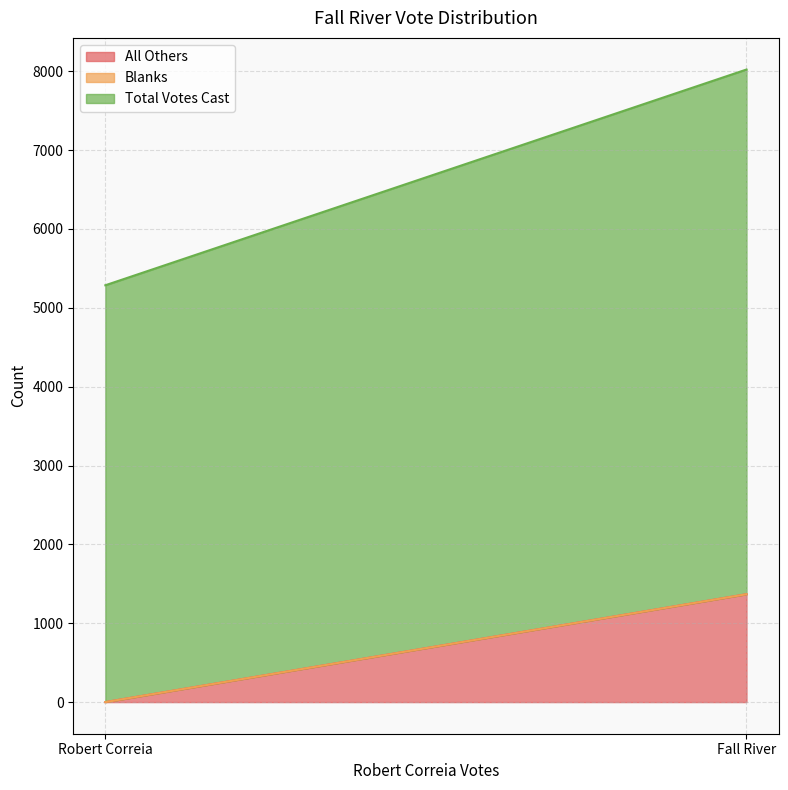

Reading left to right, list all the values displayed in this chart.

All Others: 0	1368
Blanks: 0	0
Total Votes Cast: 5286	6654